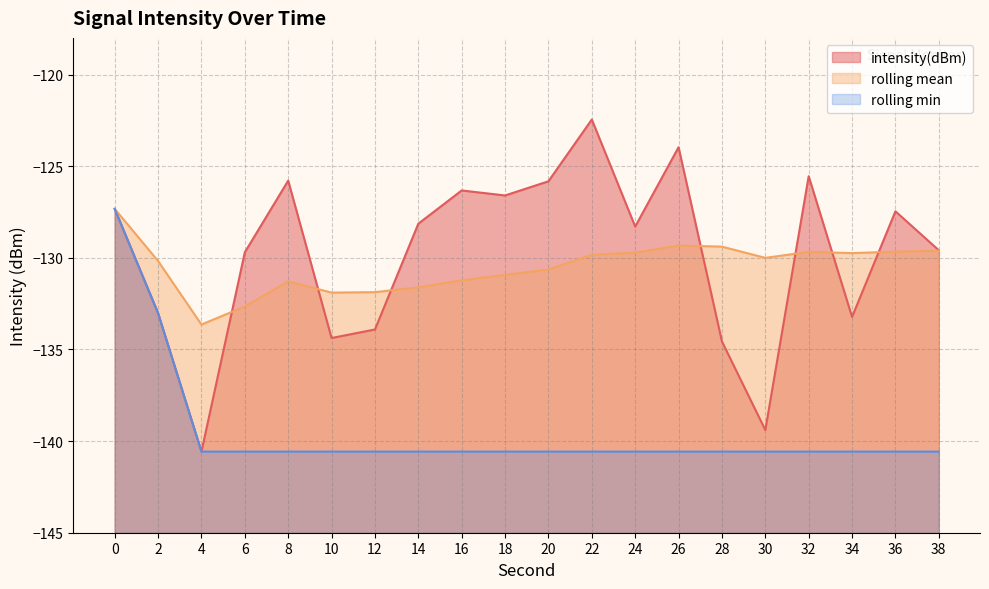

What is the sum of the rolling_mean values at 18 and 12?

-262.8